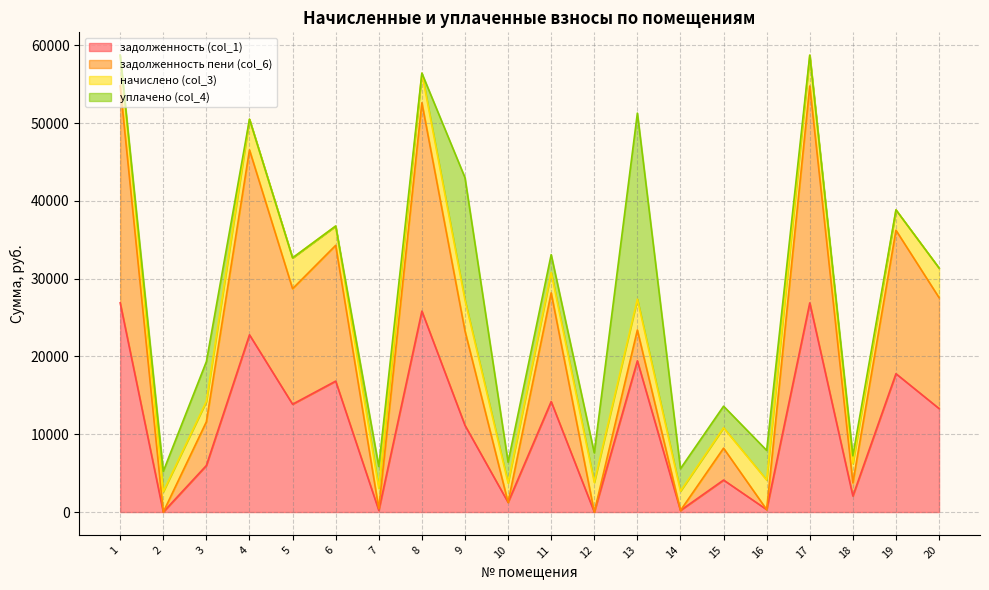

Which label corresponds to the smallest value in the chart?

2